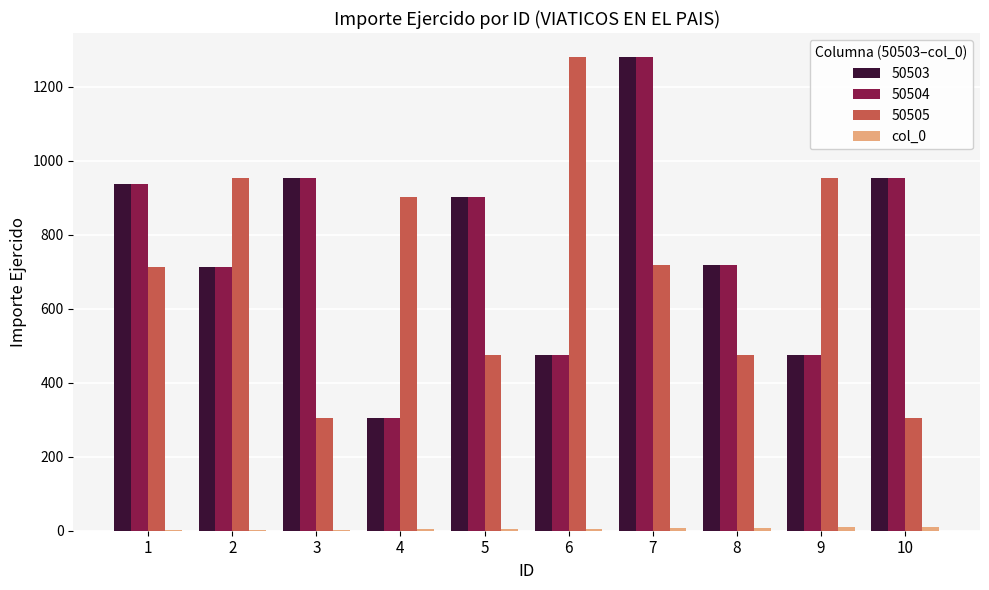

What is the greatest value displayed?

1281